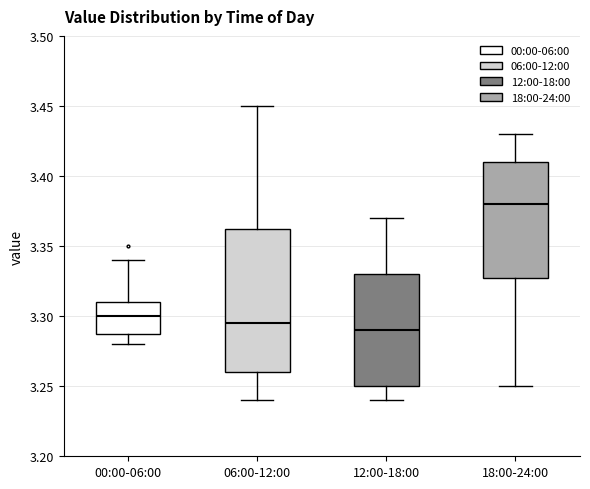

Comparing the boxes themselves (not the whiskers), which one is the tallest?

06:00-12:00